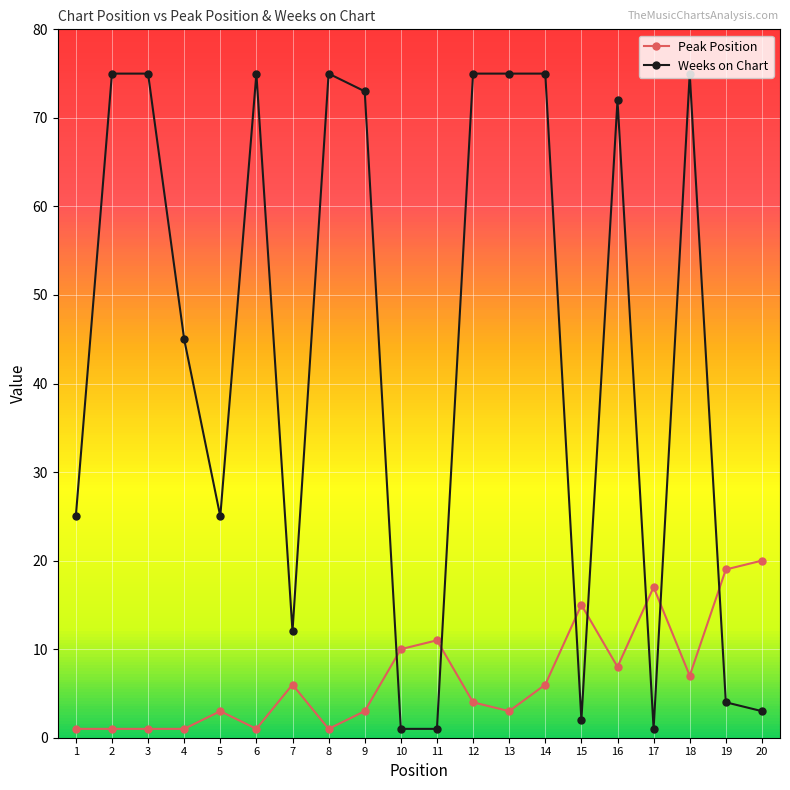

After their last crossing, which series has the higher values: Peak Position or Weeks on Chart?

Peak Position